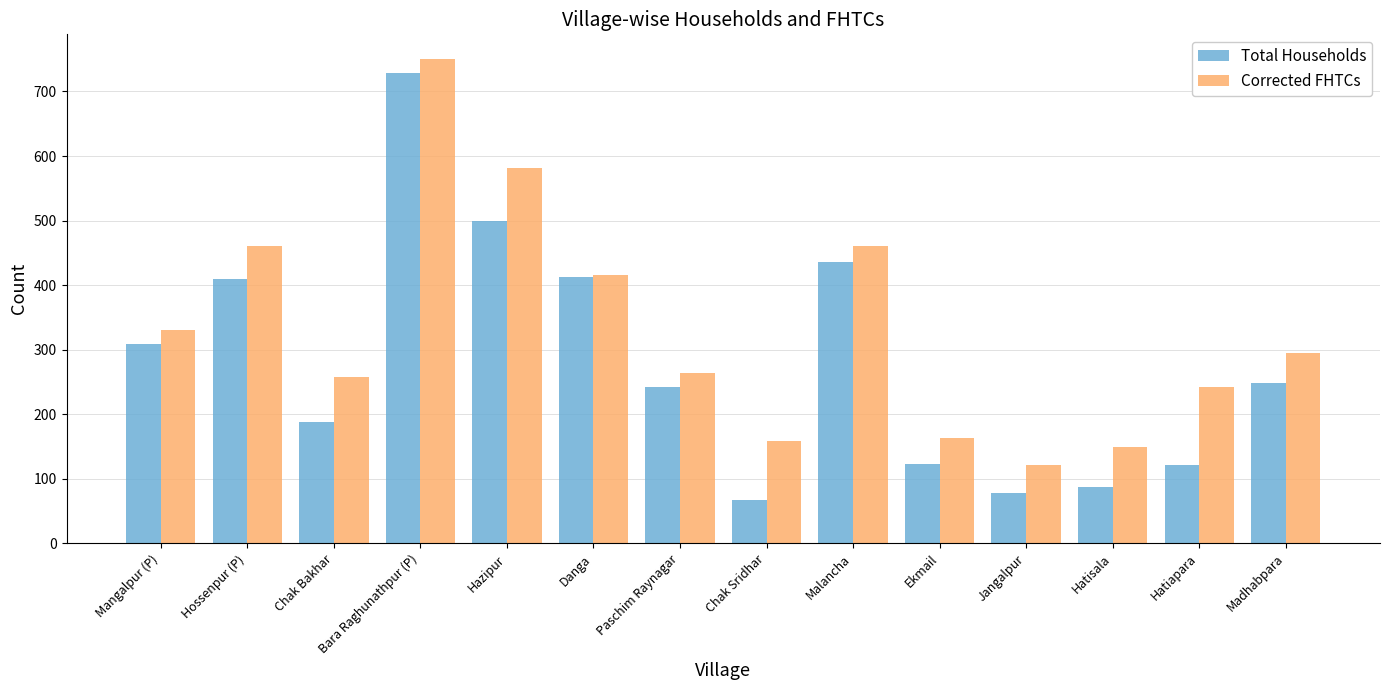

What is the maximum value for Total Households?

728